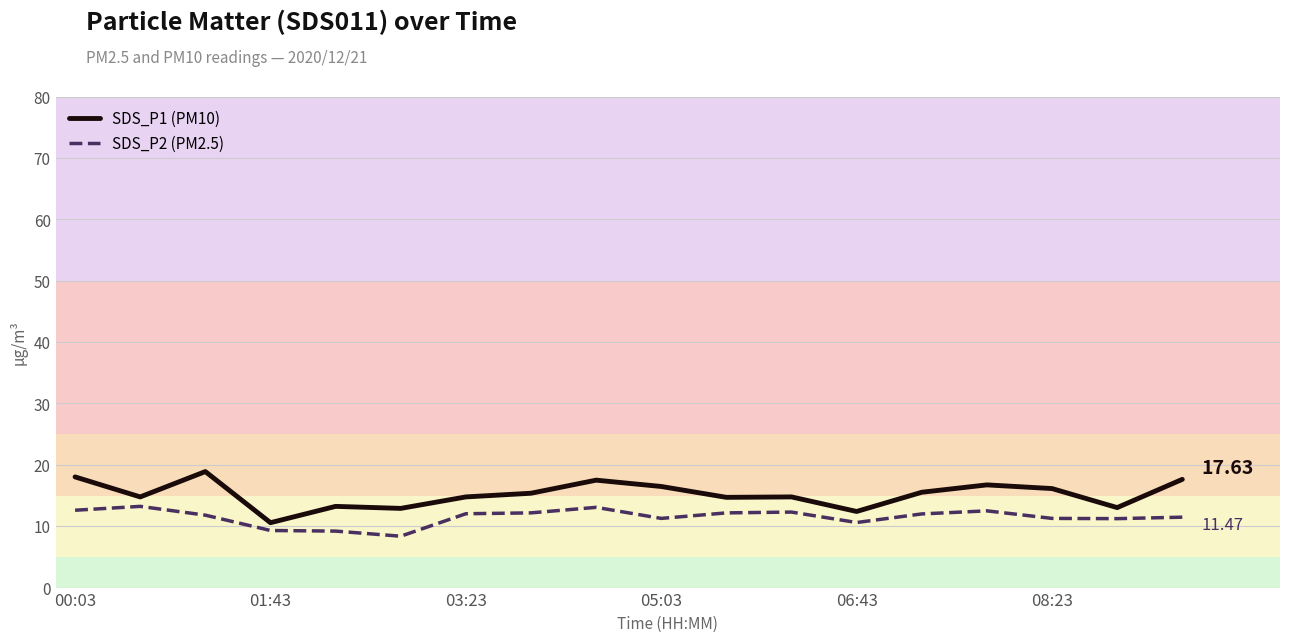

List the series in order of their peak value, lowest first.

SDS_P2 (PM2.5), SDS_P1 (PM10)